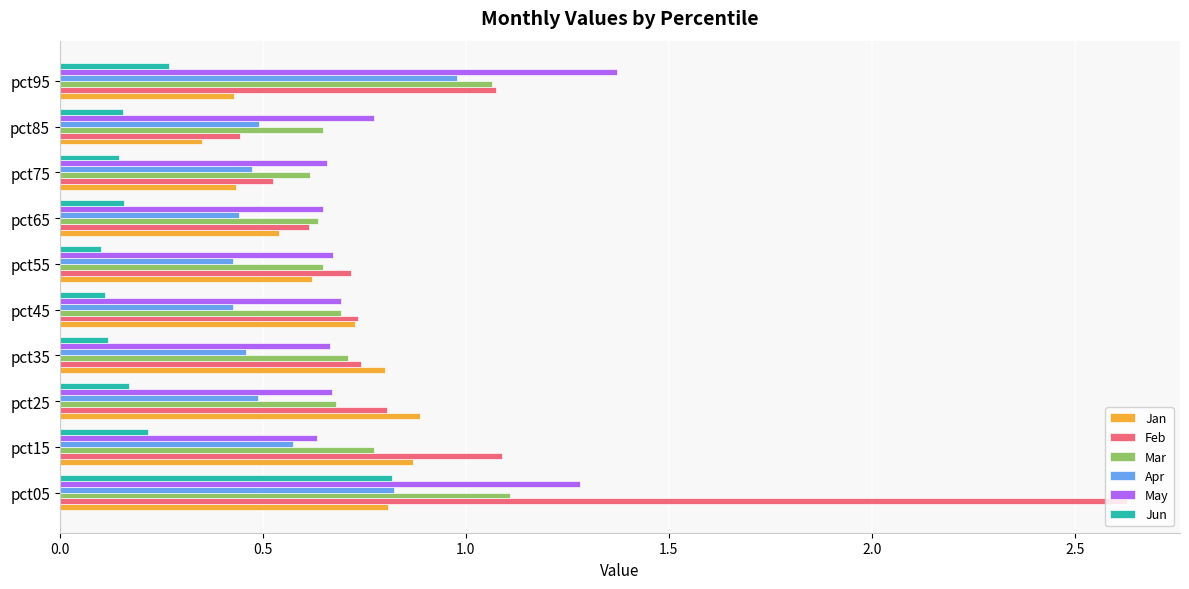

How many categories are shown in the chart?

10